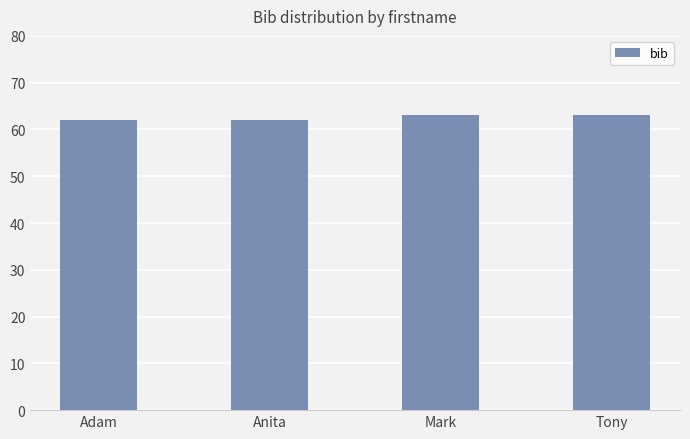

Are the bars grouped side by side (vs. stacked)?

No